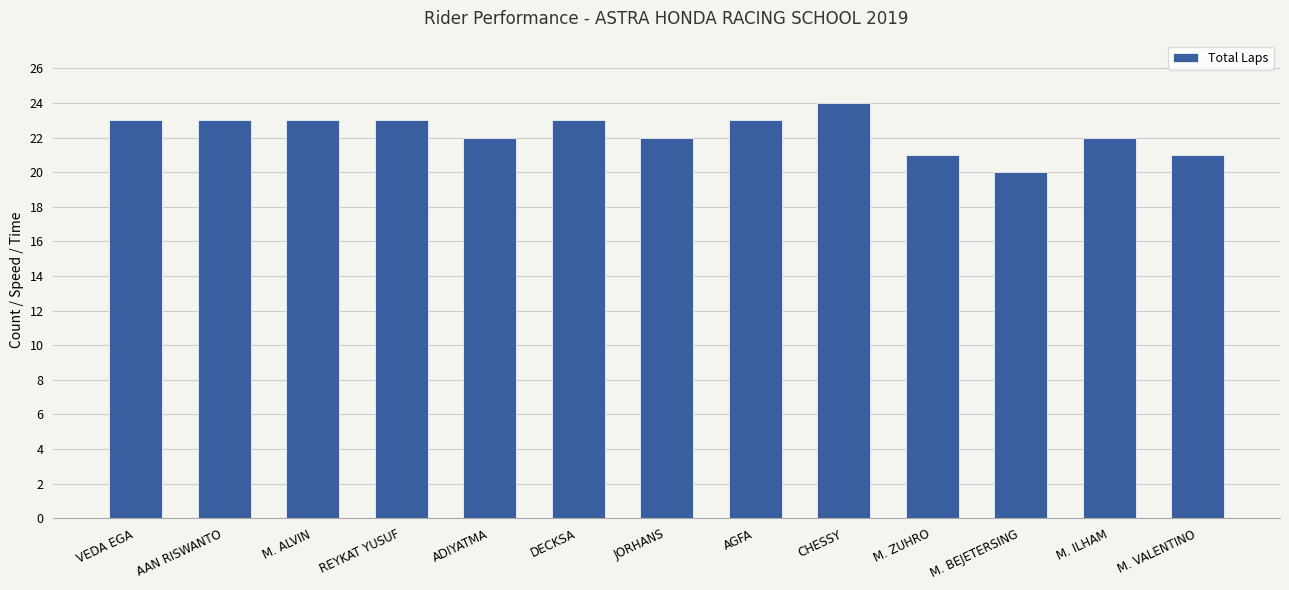

What value does the data have at M. ALVIN?

23